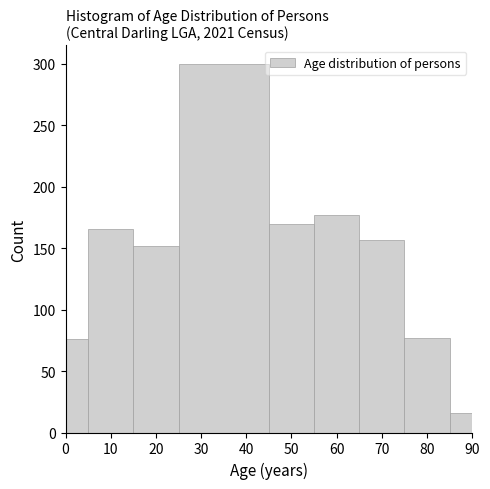

How tall is the bar that spans 45 to 55 on the x-axis? The values are not printed on the chart, so give them approximately, as read against the axis.

170